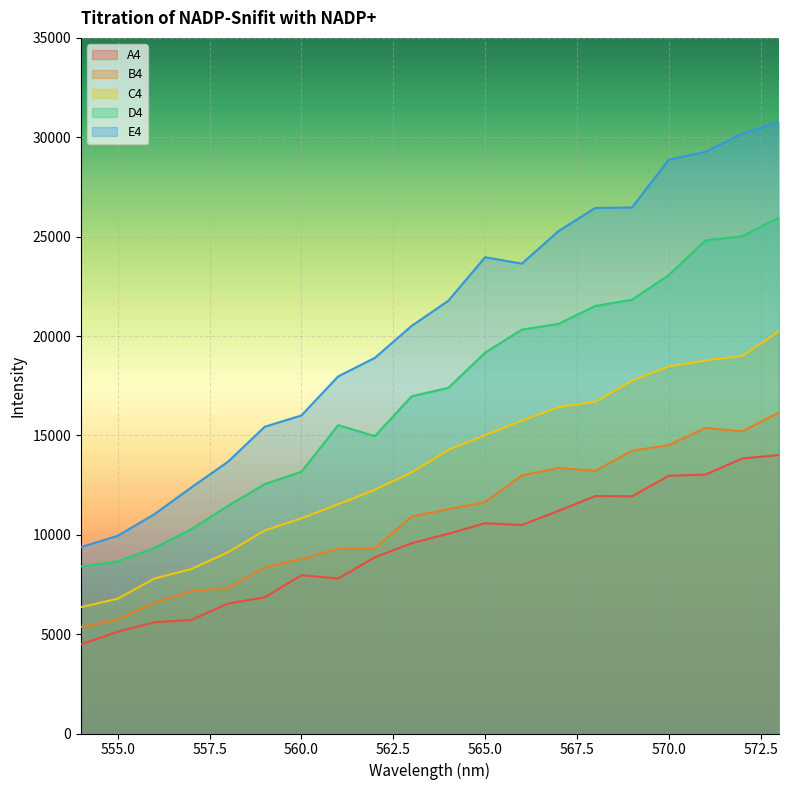

Reading left to right, list all the values displayed in this chart.

A4: 4480	5121	5601	5711	6535	6852	7967	7800	8867	9572	10052	10581	10491	11203	11949	11935	12968	13027	13838	14011
B4: 5363	5726	6578	7164	7325	8352	8778	9292	9311	10922	11285	11644	12988	13359	13215	14230	14505	15375	15203	16153
C4: 6361	6784	7799	8277	9118	10216	10827	11532	12266	13137	14273	15011	15739	16415	16692	17747	18462	18769	18991	20240
D4: 8407	8664	9333	10280	11453	12548	13169	15514	14962	16967	17391	19162	20321	20609	21512	21826	23064	24812	25021	25968
E4: 9378	9948	11037	12378	13673	15434	16003	17967	18902	20509	21775	23964	23641	25282	26445	26465	28876	29265	30181	30777